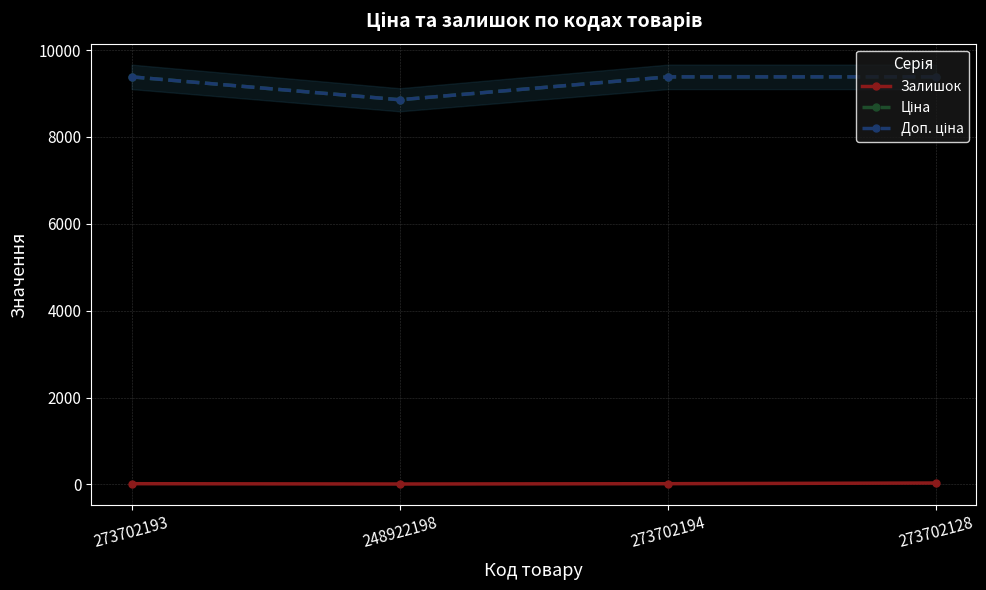

True or false: Ціна has a value of 9384.0 at 273702194.

True